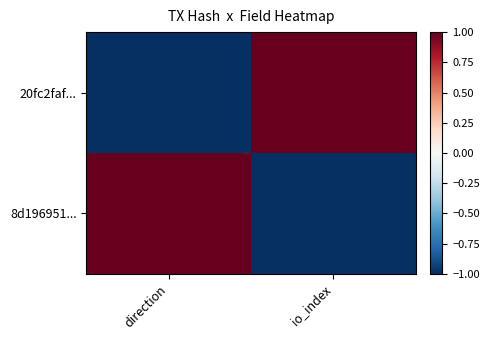

Which series has the largest range (max minus min)?

20fc2faf...